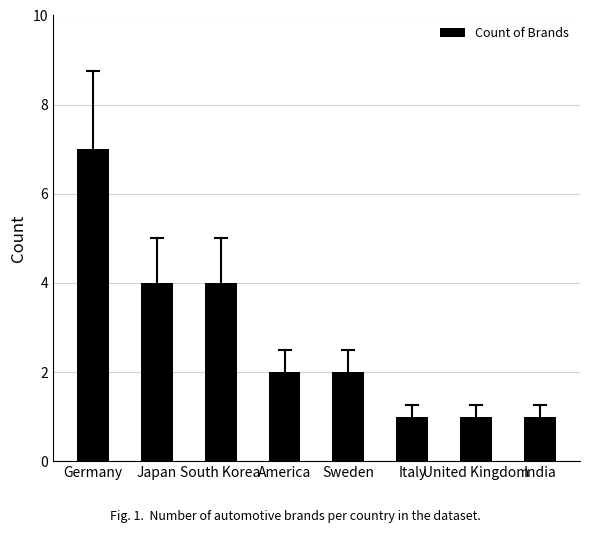

Reading left to right, extract all data points from this chart.

Germany=7	Japan=4	South Korea=4	America=2	Sweden=2	Italy=1	United Kingdom=1	India=1